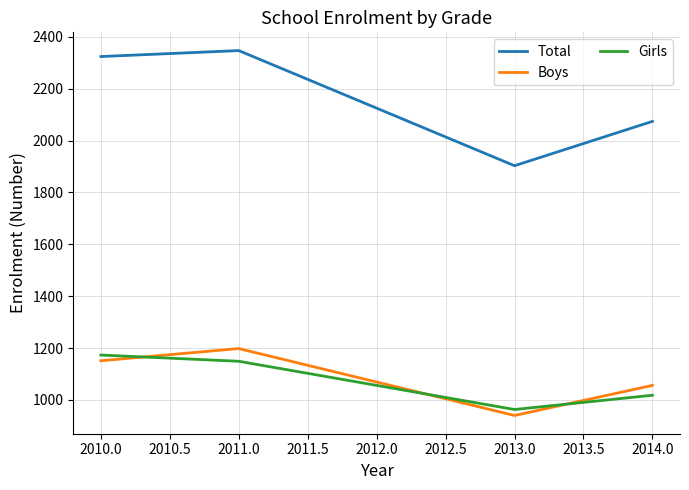

True or false: Total and Girls cross at least once.

False